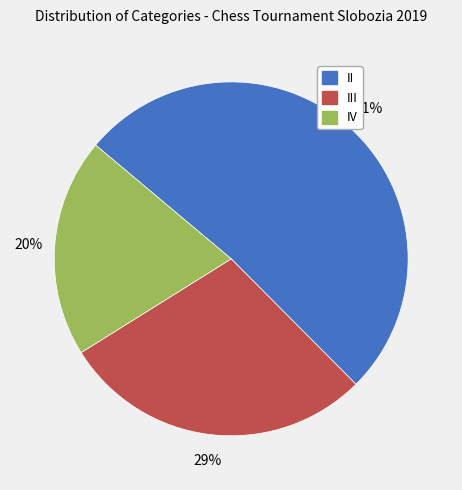

Do II and III together represent more than half of the pie?

Yes